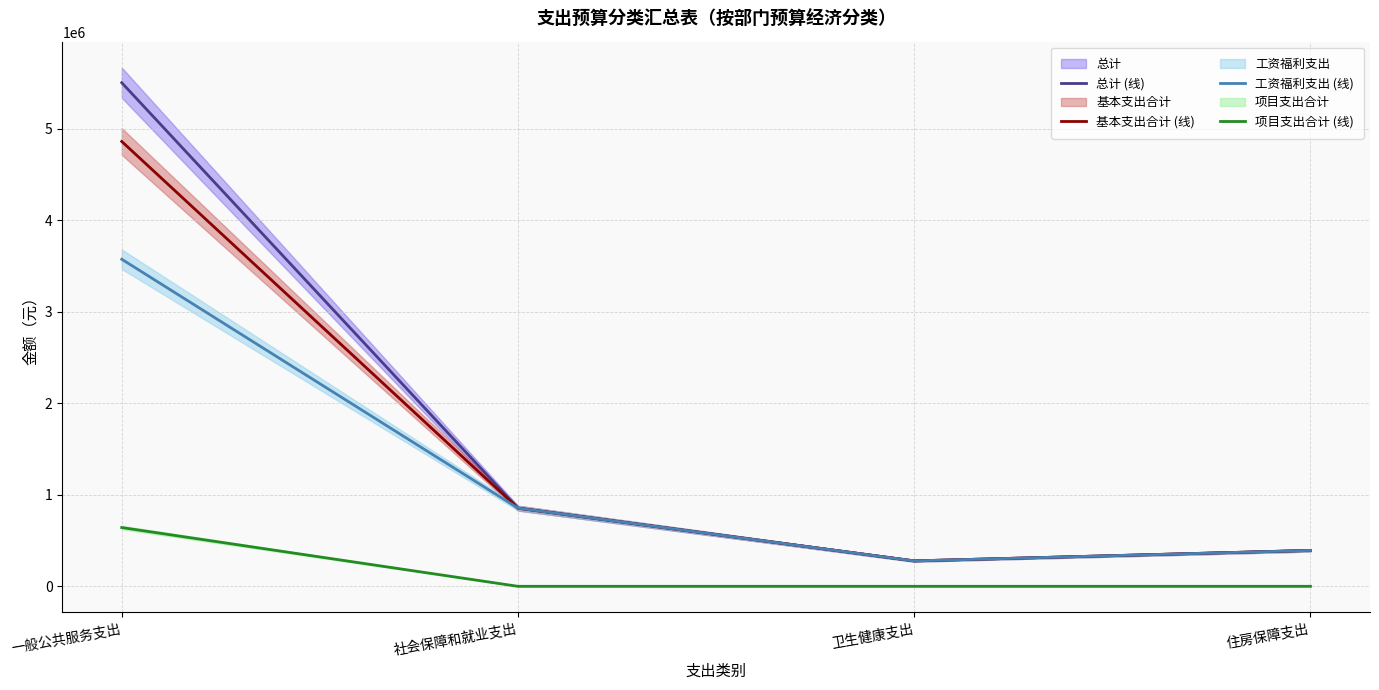

What is the total value across all series at 住房保障支出?

1176513.1